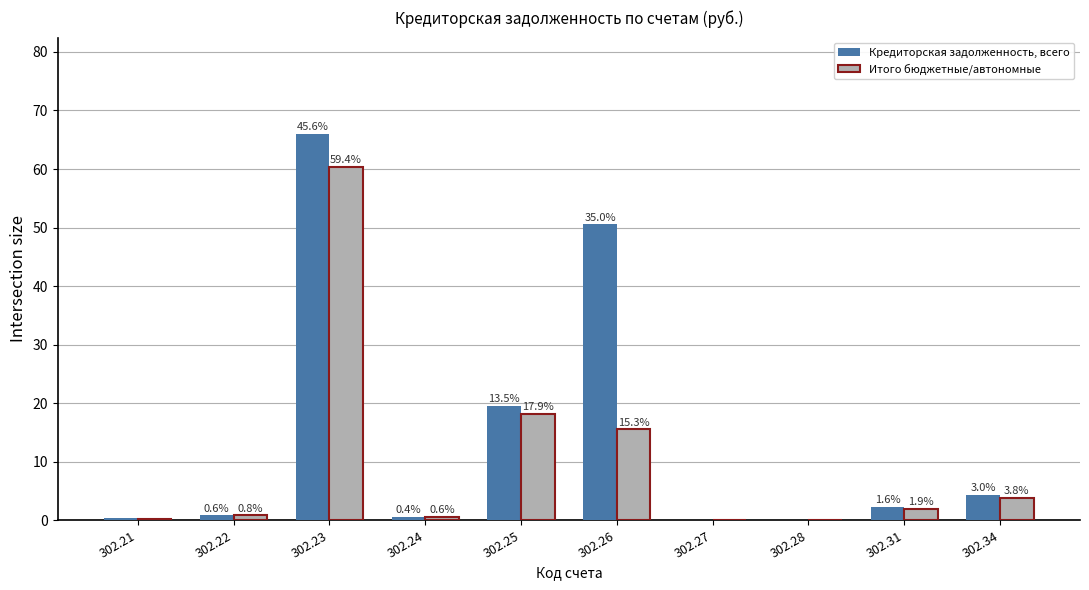

List the labels in order of Итого бюджетные/автономные value, largest first.

302.23, 302.25, 302.26, 302.34, 302.31, 302.22, 302.24, 302.21, 302.27, 302.28